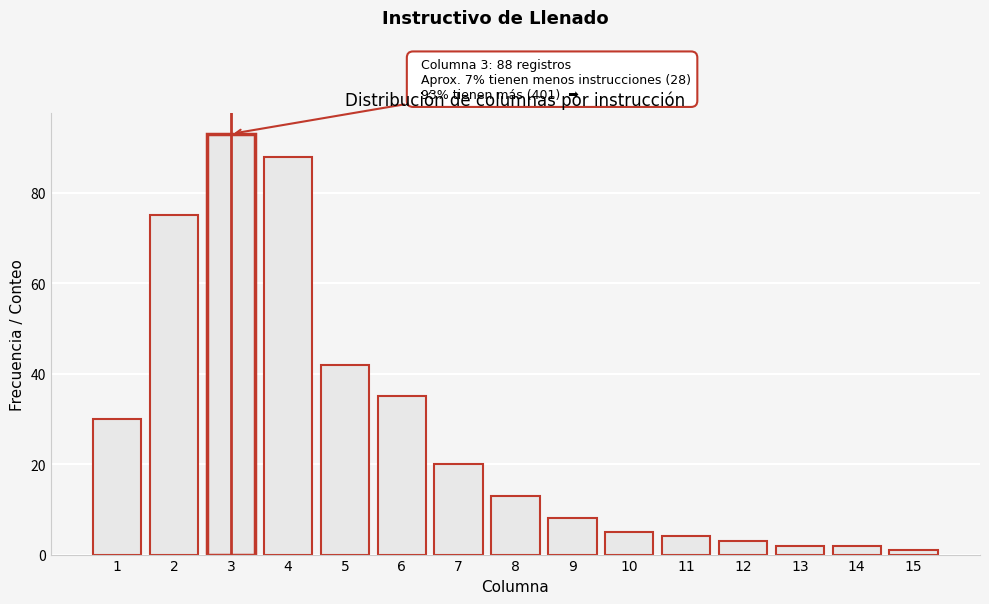

Reading left to right, list all the values displayed in this chart.

30	75	93	88	42	35	20	13	8	5	4	3	2	2	1